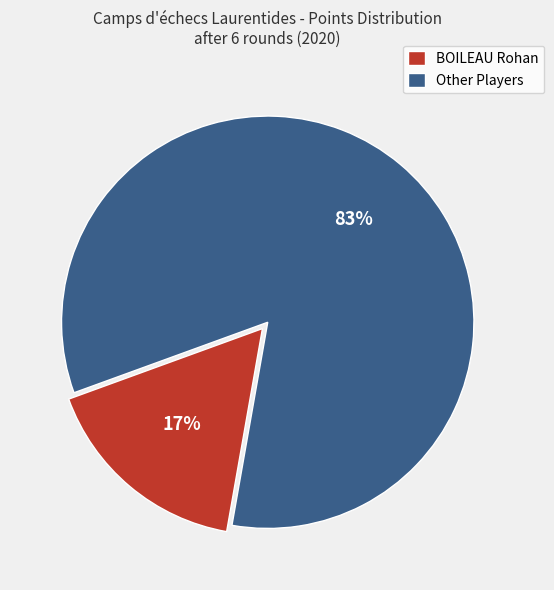

Combined, do Other Players and BOILEAU Rohan account for over 50%?

Yes